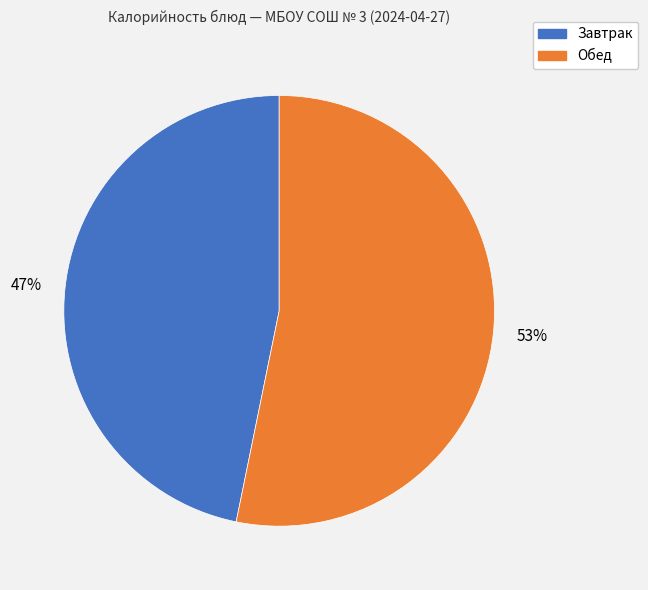

True or false: Обед accounts for 53% of the total.

True